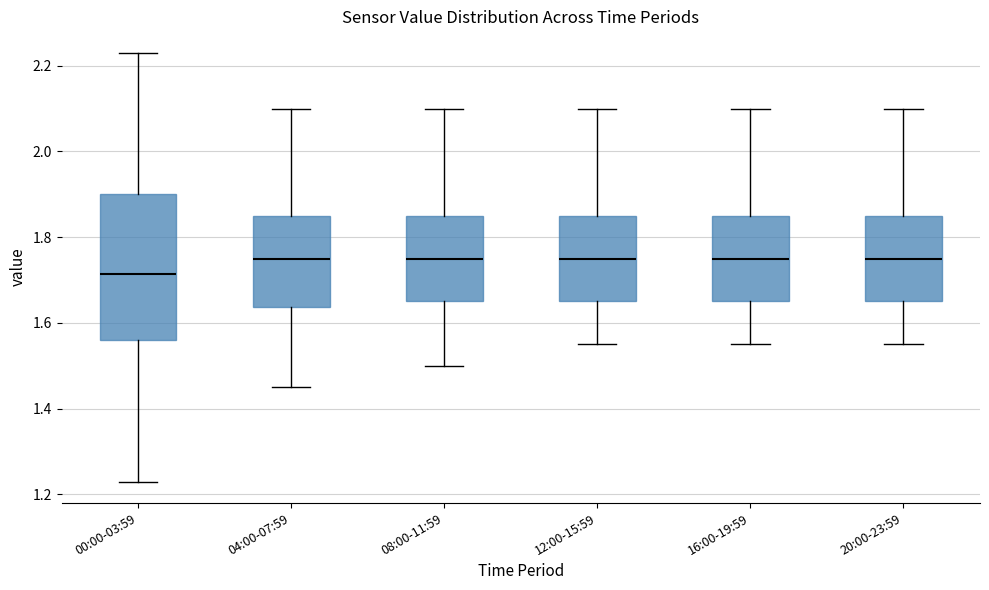

Where is the lower edge of the box for 04:00-07:59 on the y-axis? The values are not printed on the chart, so give them approximately, as read against the axis.

1.64